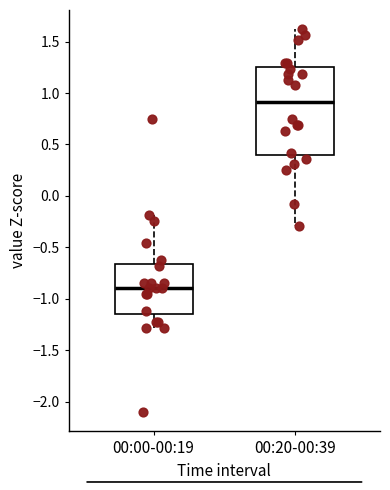

Reading left to right, transcribe this box plot: for each box, give where its median line is, the range the box spans, and where its two whiskers end, as read against the y-axis. The values are not printed on the chart, so give them approximately, as read against the axis.

00:00-00:19: median -0.90, box -1.15 to -0.65, whiskers -1.30 to -0.20
00:20-00:39: median 0.90, box 0.40 to 1.25, whiskers -0.30 to 1.60